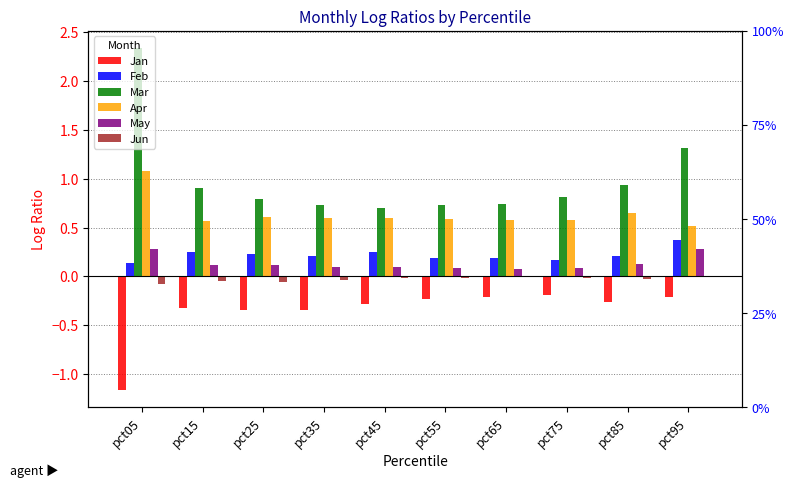

What is the difference between the second highest and second lowest values in the May series?

0.2